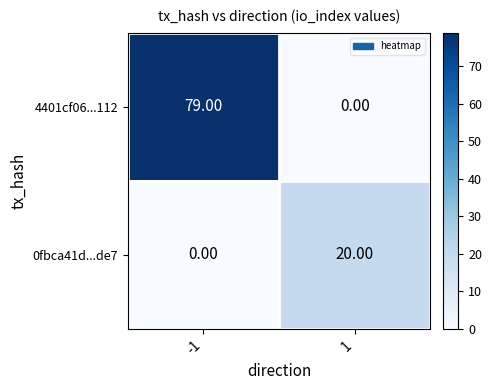

List the series in order of their overall mean, highest first.

4401cf06...112, 0fbca41d...de7